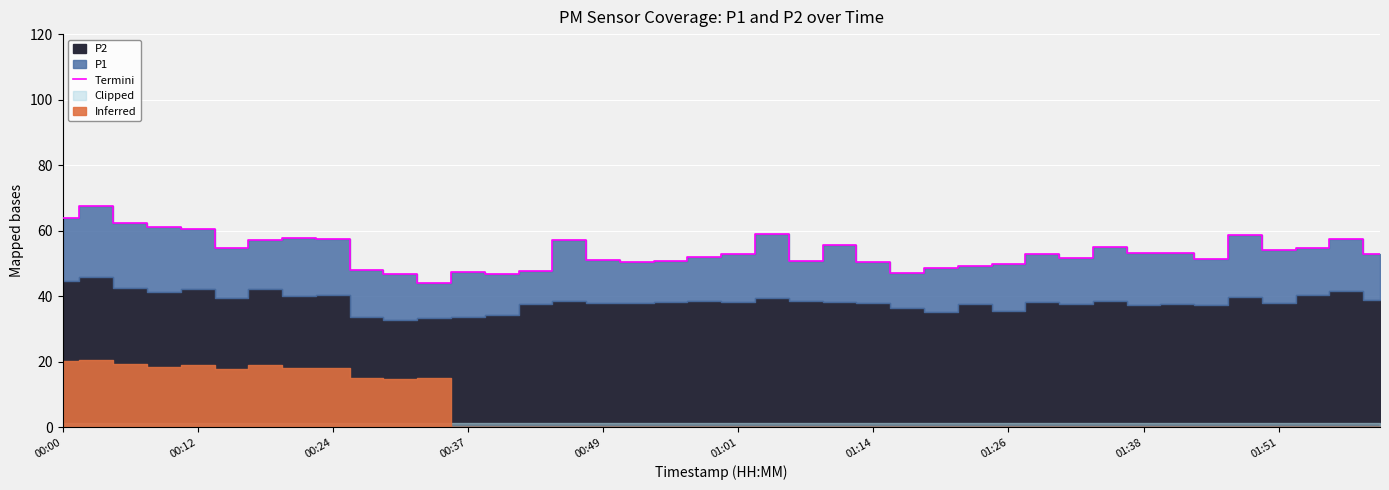

Where is the data nearest to the value 55?

31